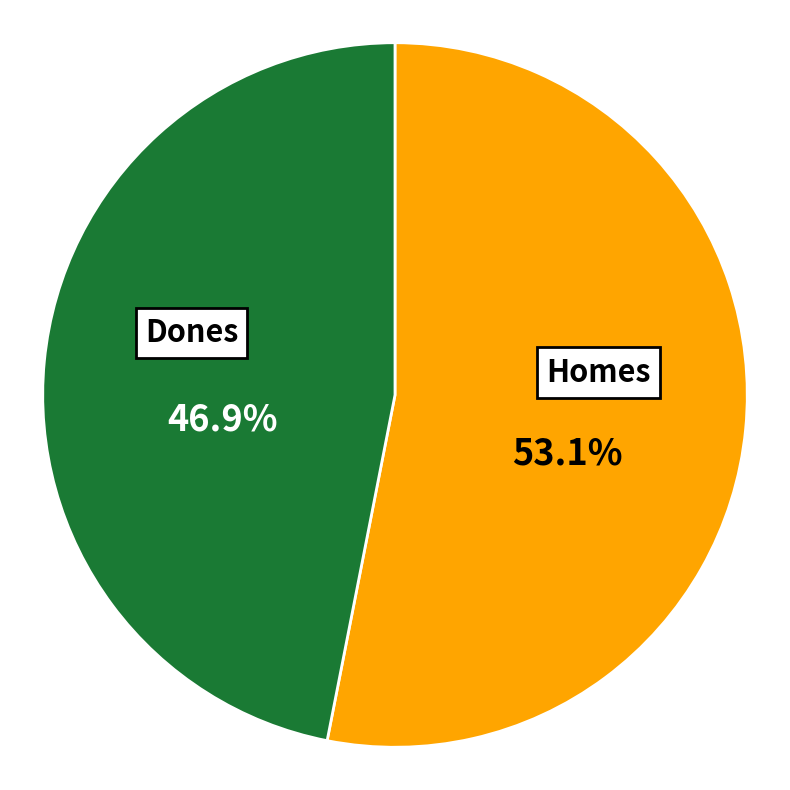

How many segments does this pie chart have?

2